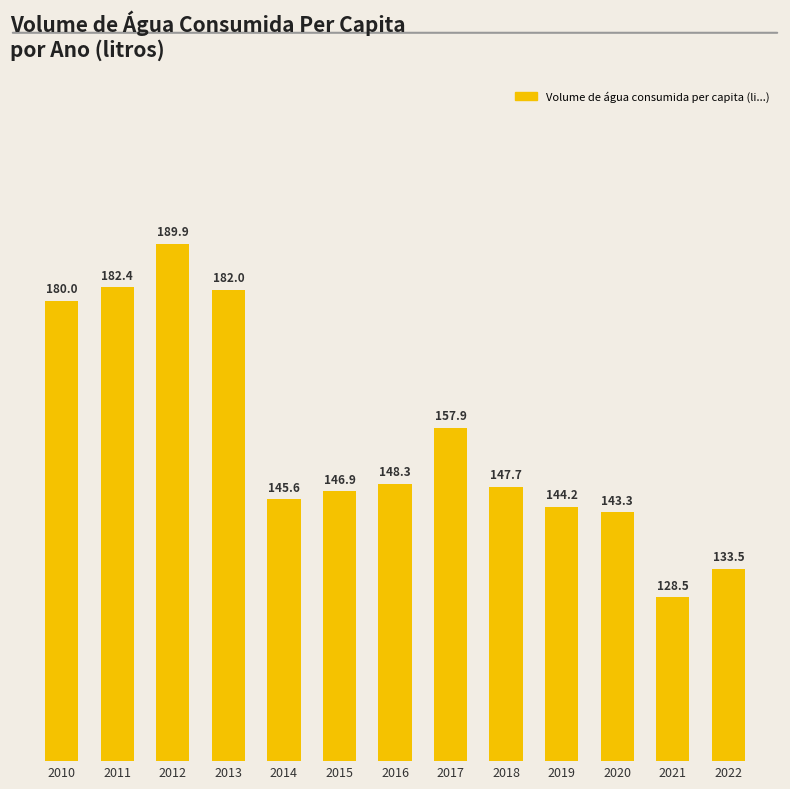

How many categories are shown in the chart?

13